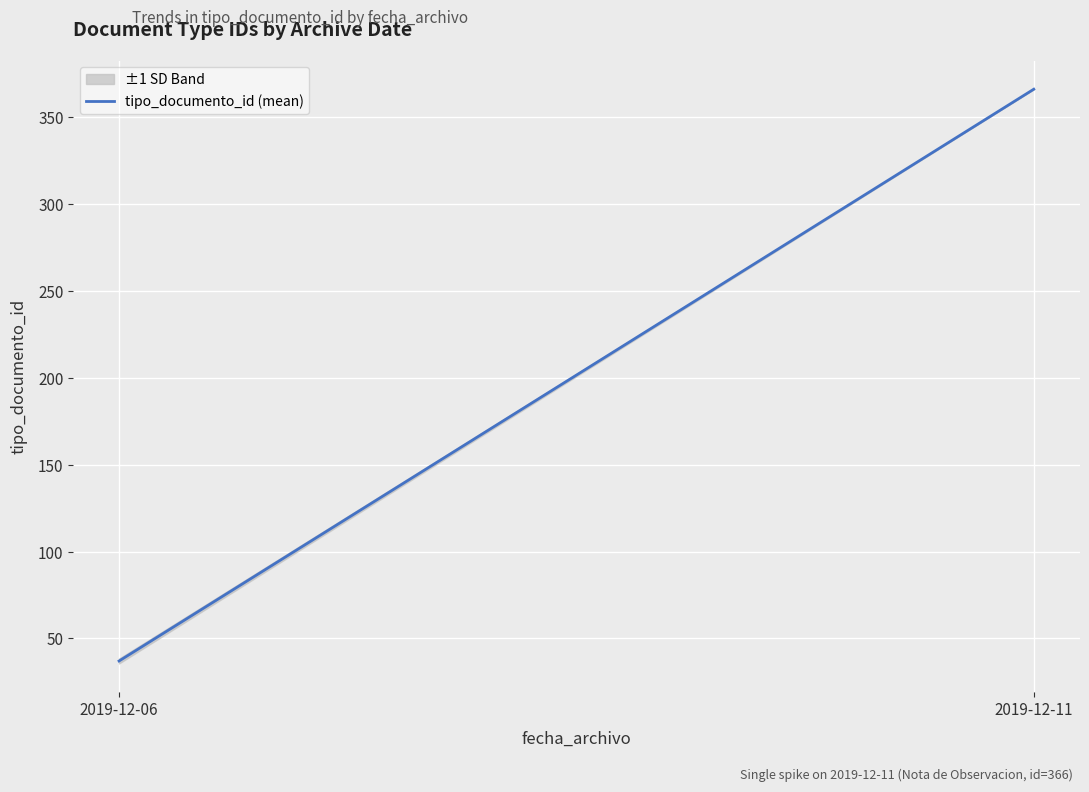

Which label corresponds to the largest value in the chart?

2019-12-11